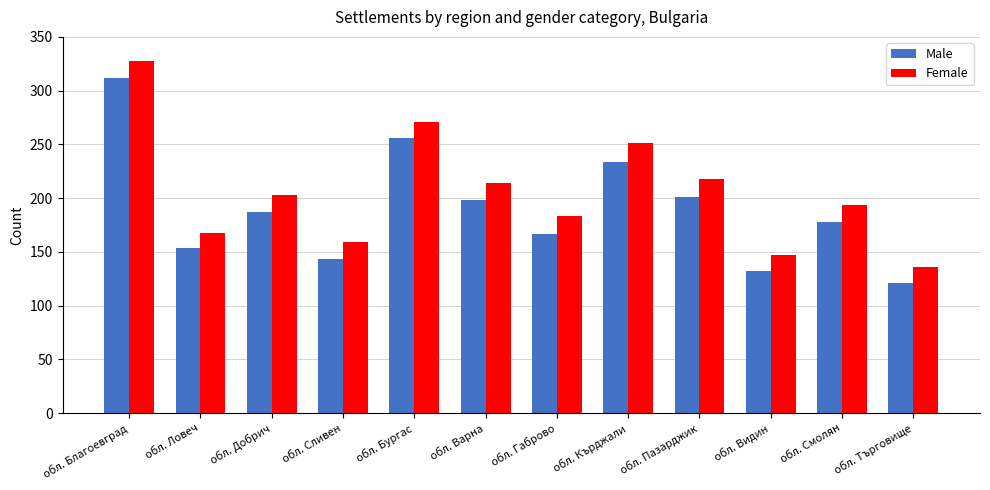

Is it true that Male equals 83 at обл. Габрово?

False